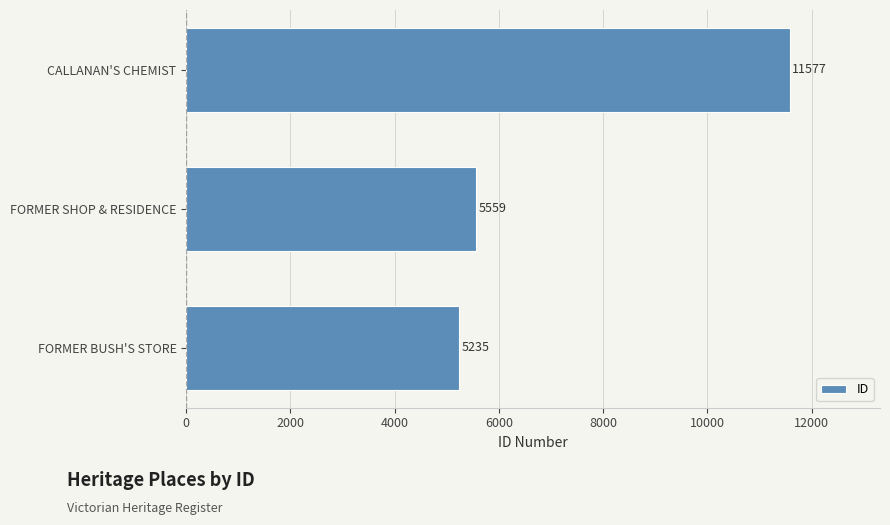

What is the greatest value displayed?

11577